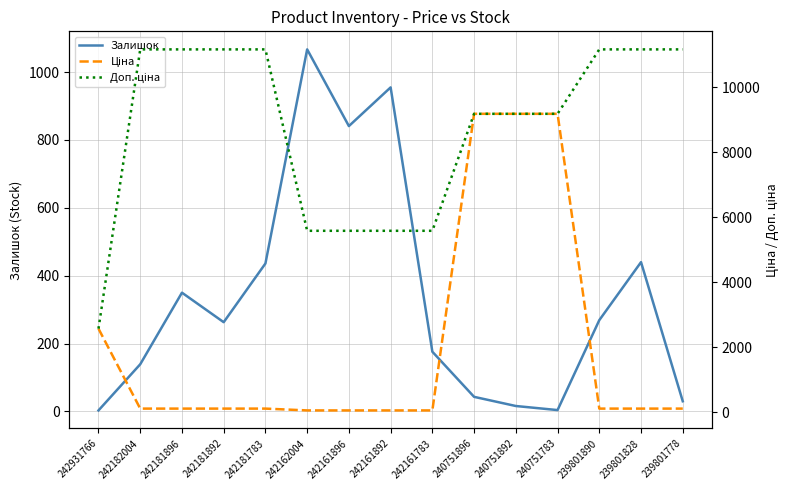

How many data points does each series have?

15